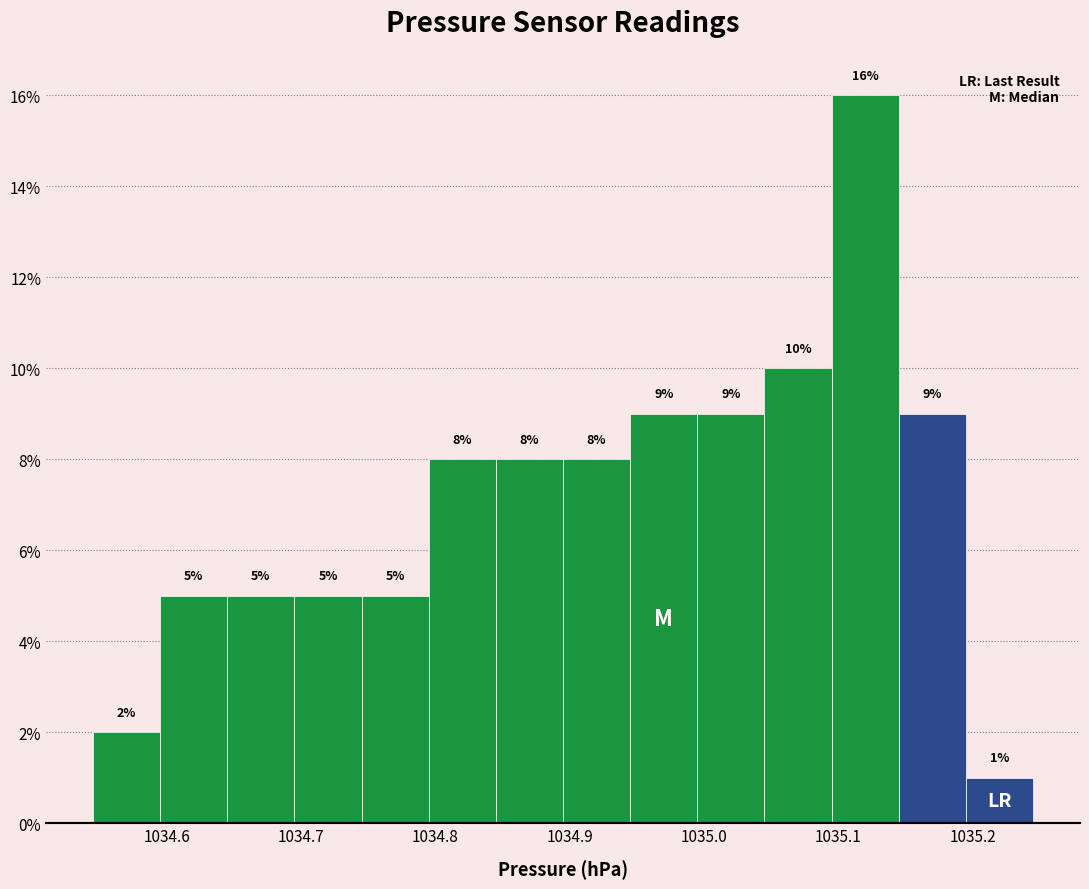

What is the height of the bar covering 1034.845 to 1034.895 on the x-axis? The bar edges are not printed on the chart, so give them approximately, as read against the axis.

8